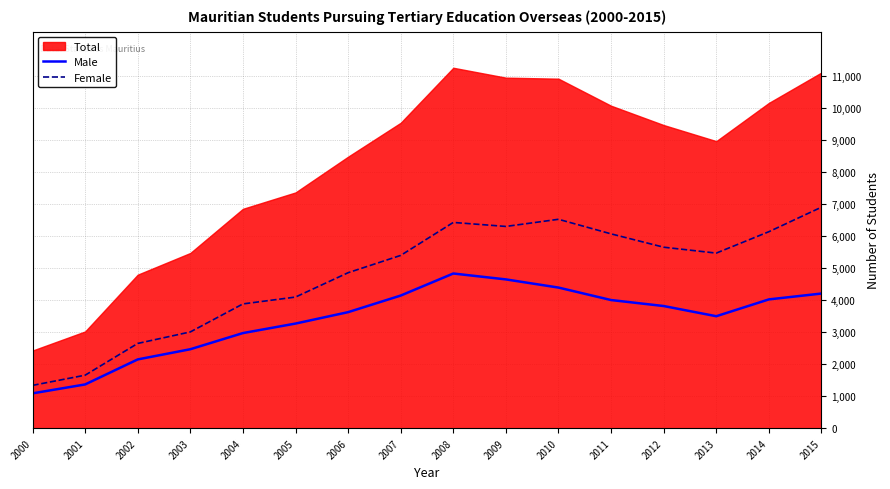

What is the sum of the Male values at 2005 and 2002?

5411